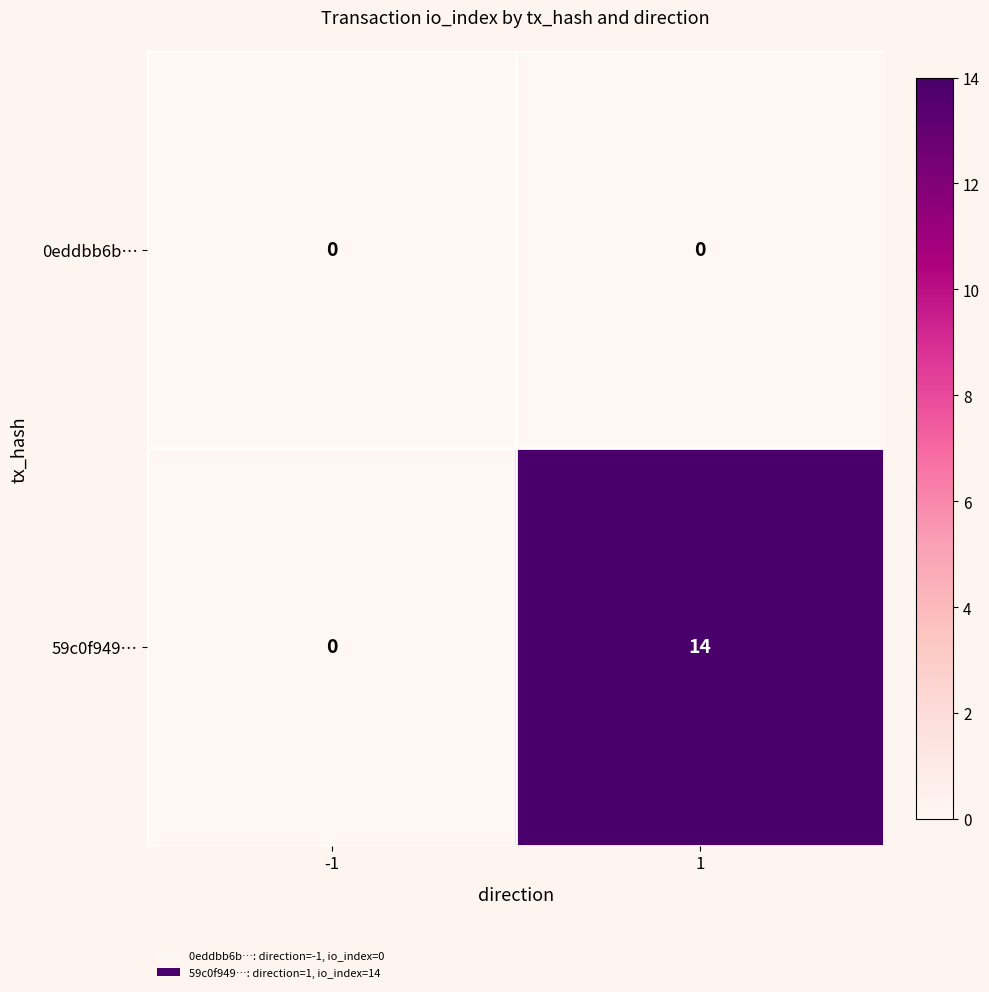

What value does the 59c0f949… series have at 1, to the nearest 10?

10